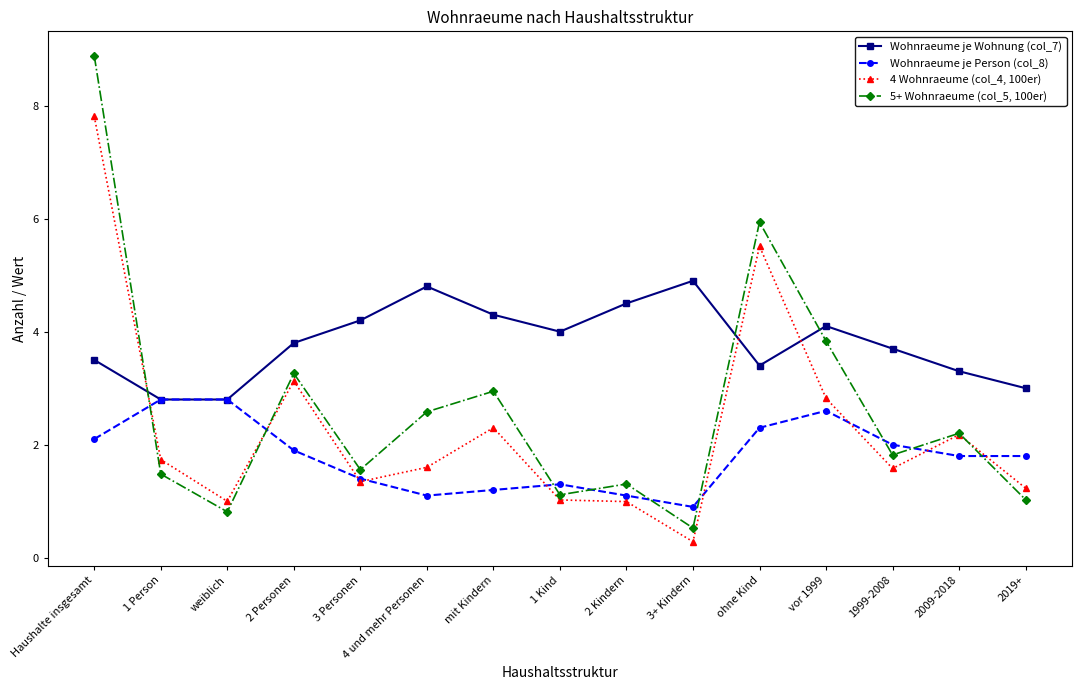

How many interior local peaks does the 5+ Wohnraeume (col_5, 100er) series have?

5